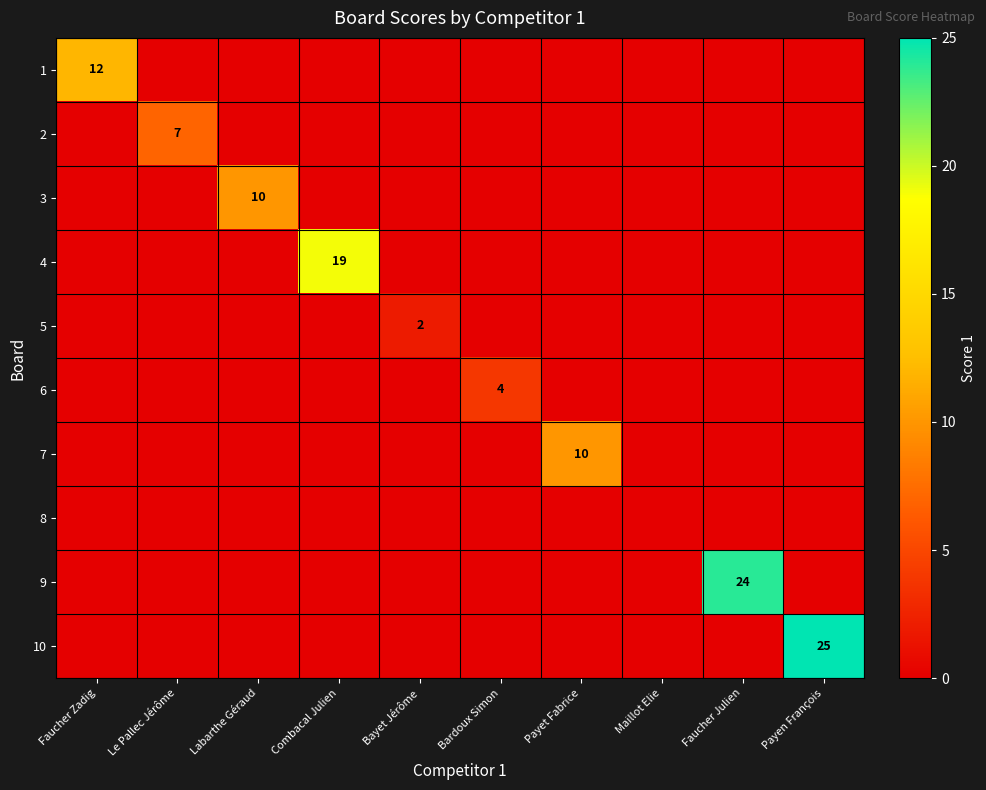

At which label does 7 reach its peak?

Payet Fabrice